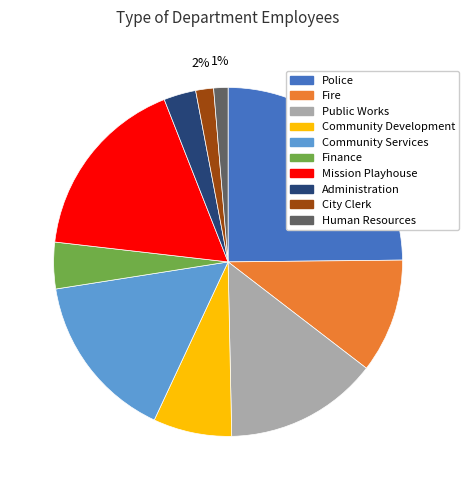

Is Community Services the majority of the pie?

No